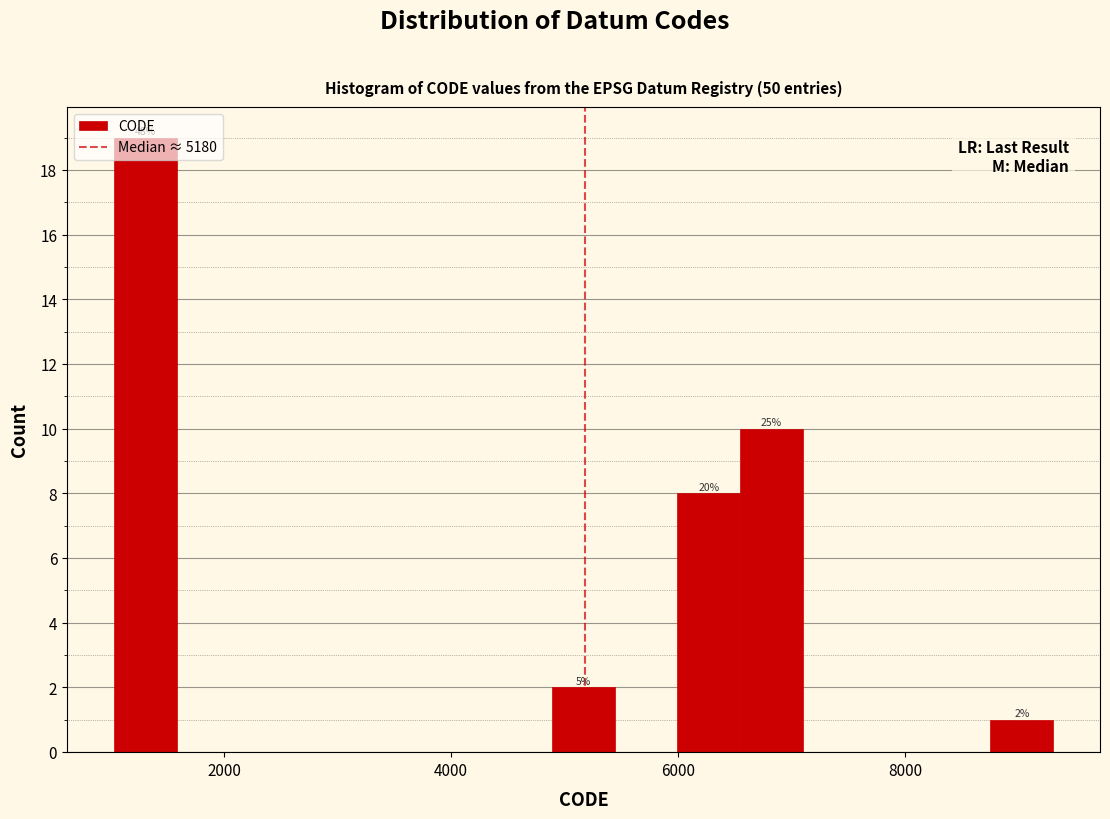

Around what value on the x-axis is the tallest bar? Give the approximate position of its centre, as read against the axis.

1400